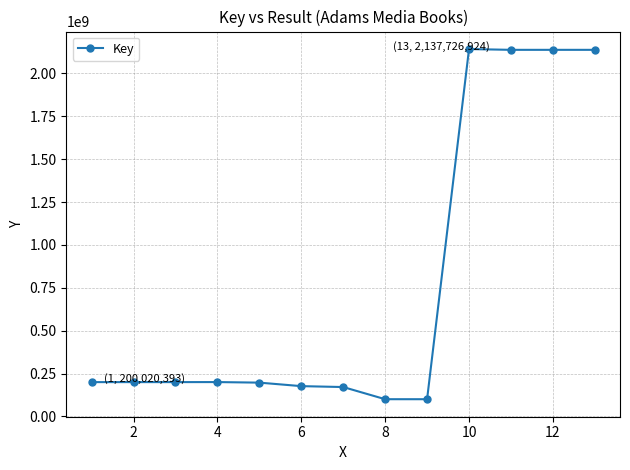

What is the greatest value displayed?

2142291070